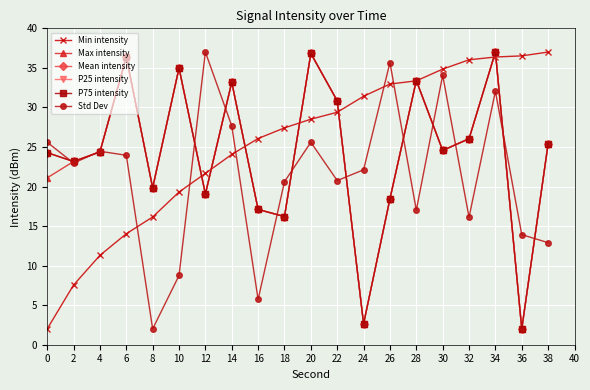

Rank the categories by P25 intensity value from highest to lowest.

34, 20, 6, 10, 28, 14, 22, 32, 38, 30, 4, 0, 2, 8, 12, 26, 16, 18, 24, 36